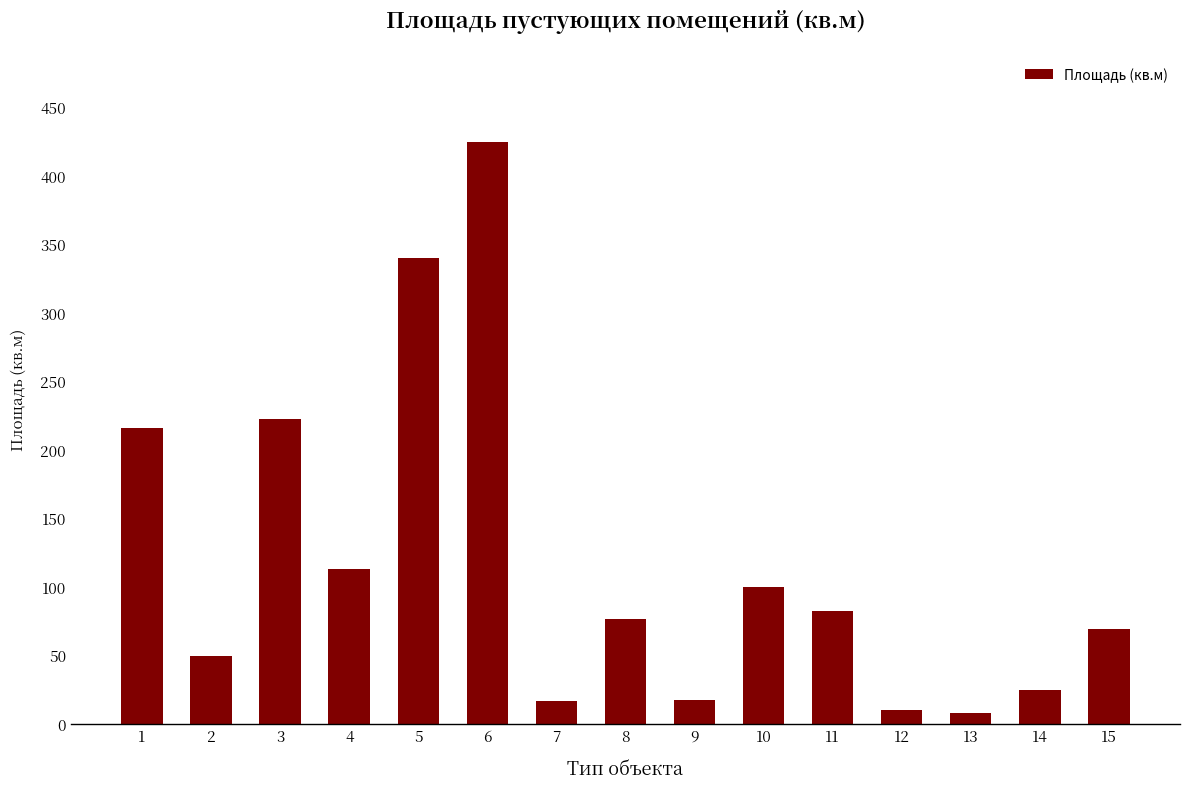

The chart shows a value of 43.9 at 14. True or false?

False